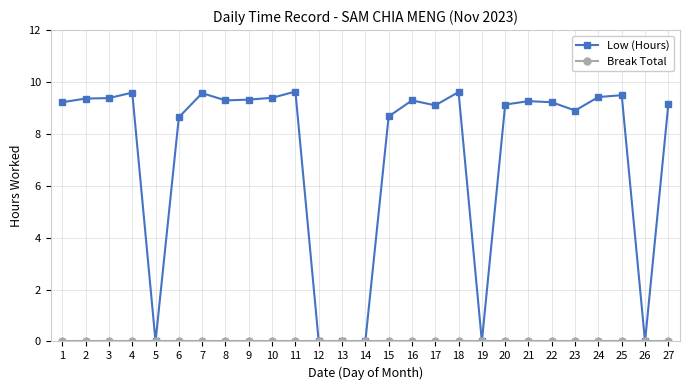

What is the value of the Low (Hours) point at the 6th from the left?

8.6